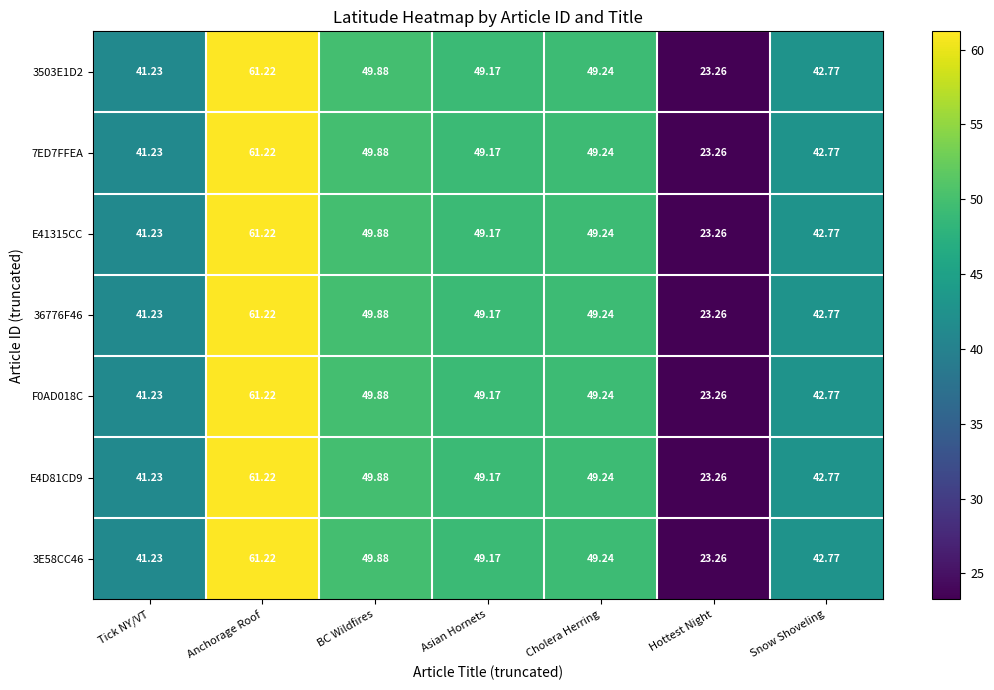

At which category is the sum across all series the highest?

Anchorage Roof